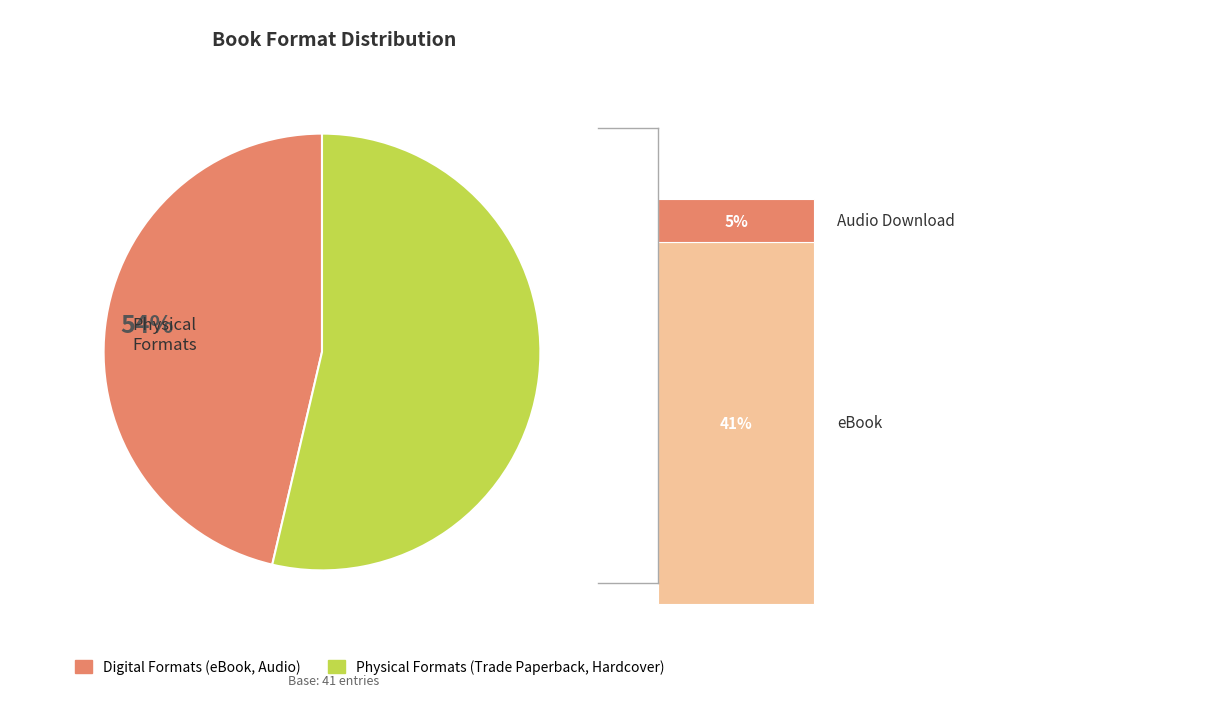

Is there a majority slice in this chart?

Yes